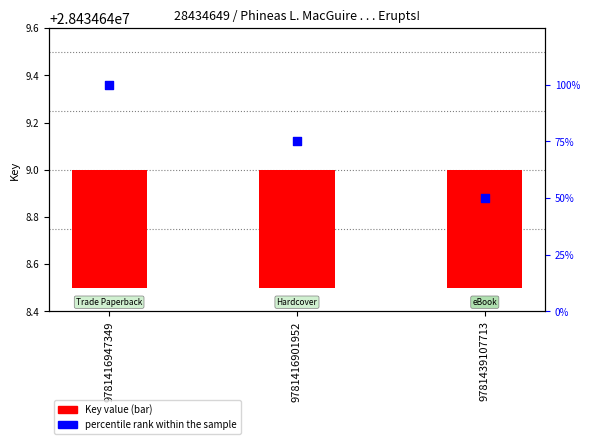

At which category is the sum across all series the highest?

9781416947349